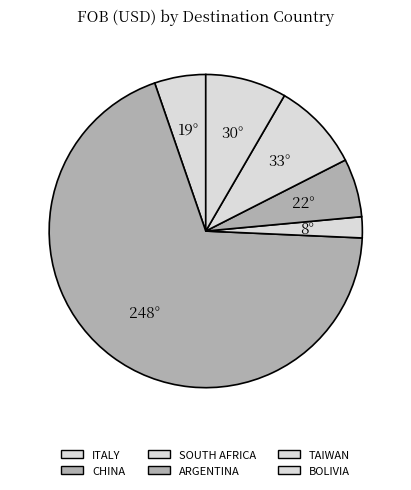

What percentage is NOT represented by TAIWAN?

92.2%